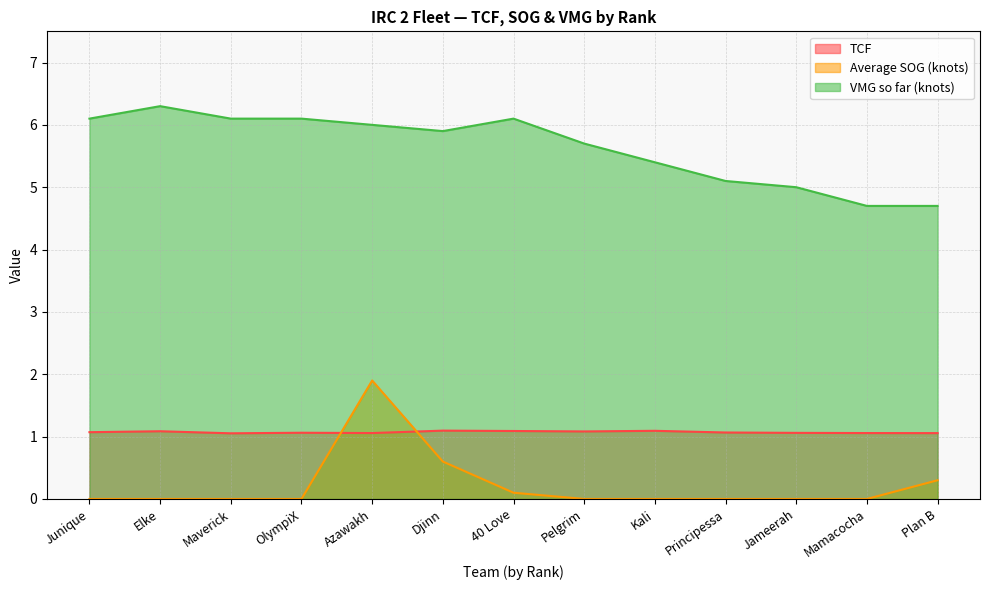

What is the value of the Average SOG (knots) point at the 7th from the left?

0.1